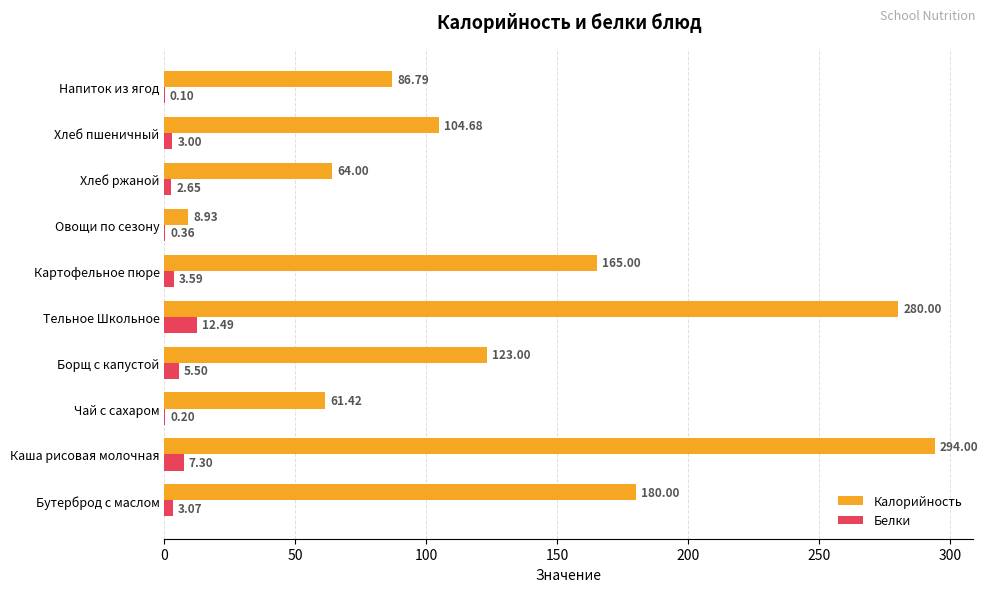

Which series changed the most between Бутерброд с маслом and Напиток из ягод?

Калорийность